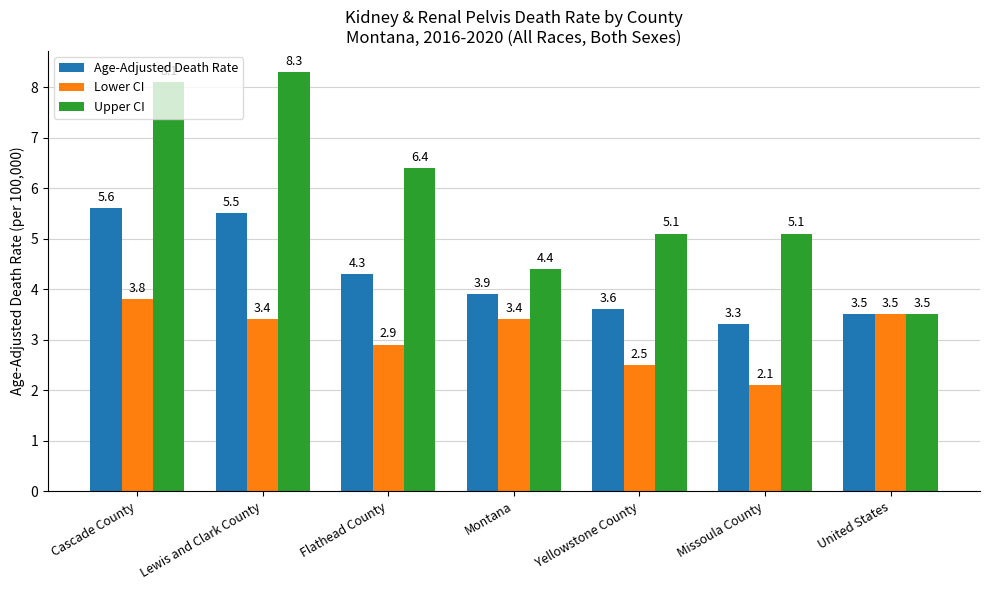

At which category does the chart reach its minimum across all series?

Missoula County